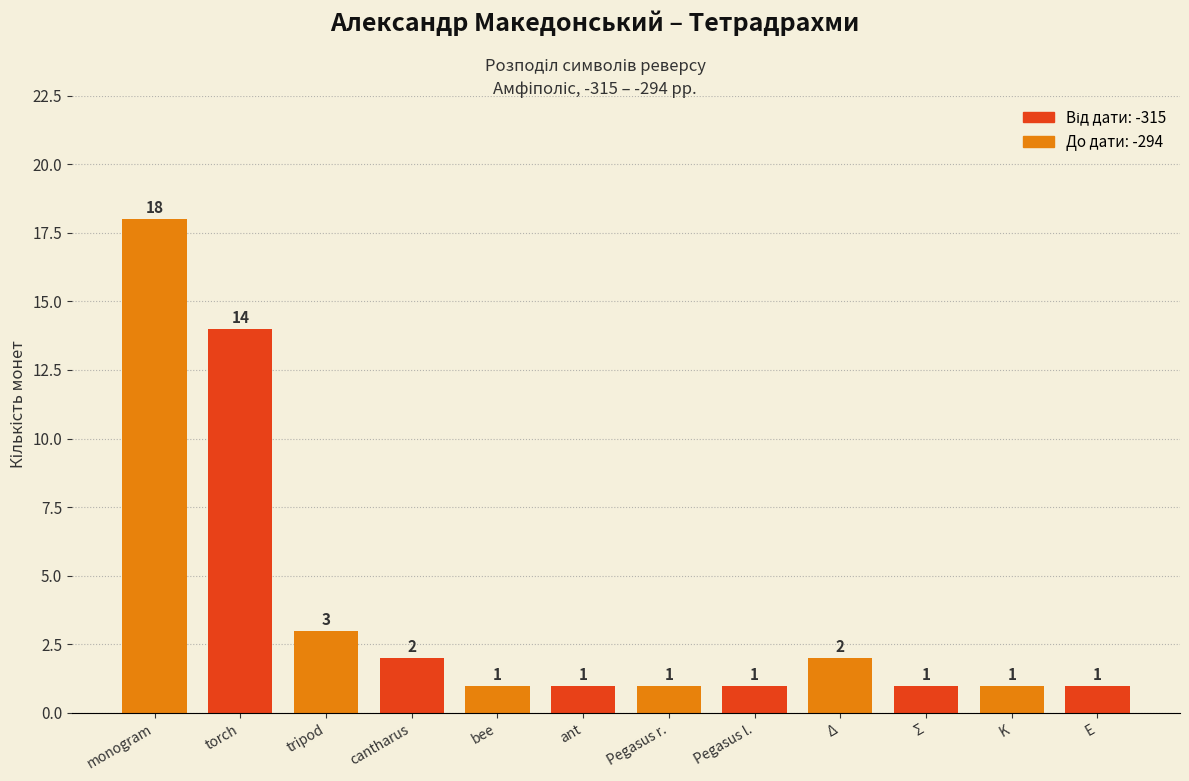

Between Pegasus l. and Δ, which is larger?

Δ